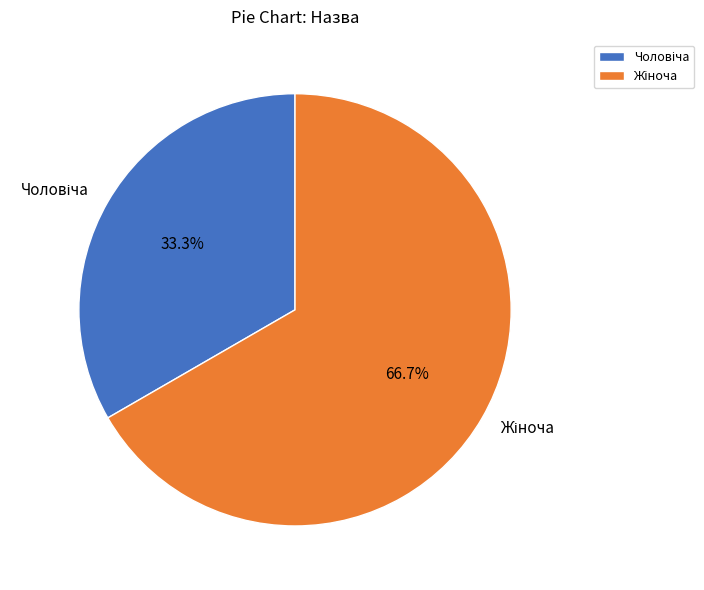

Is there any slice that represents more than half of the pie?

Yes